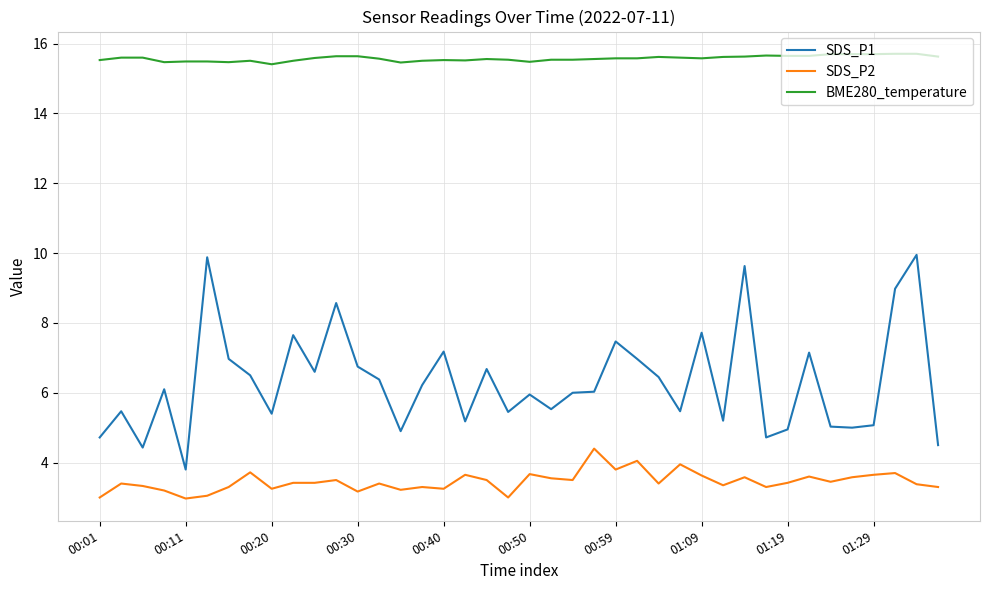

Which series has the largest total across all categories?

BME280_temperature